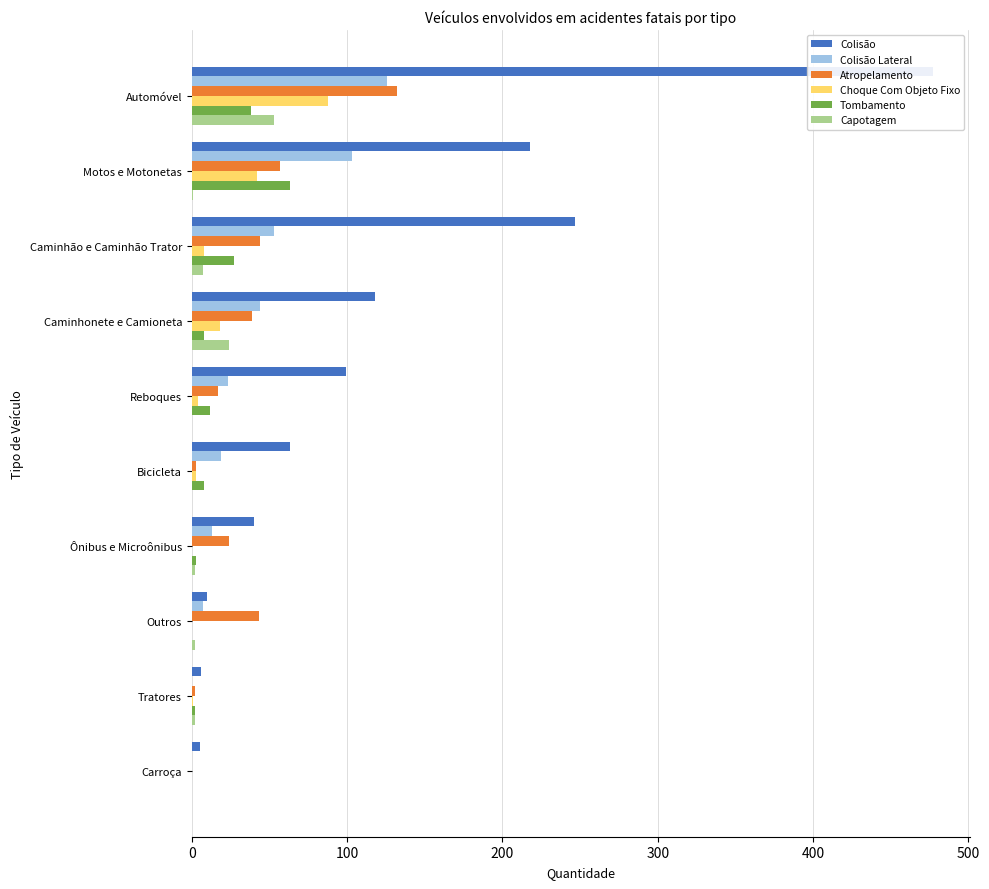

True or false: Atropelamento has a value of 64 at Caminhonete e Camioneta.

False